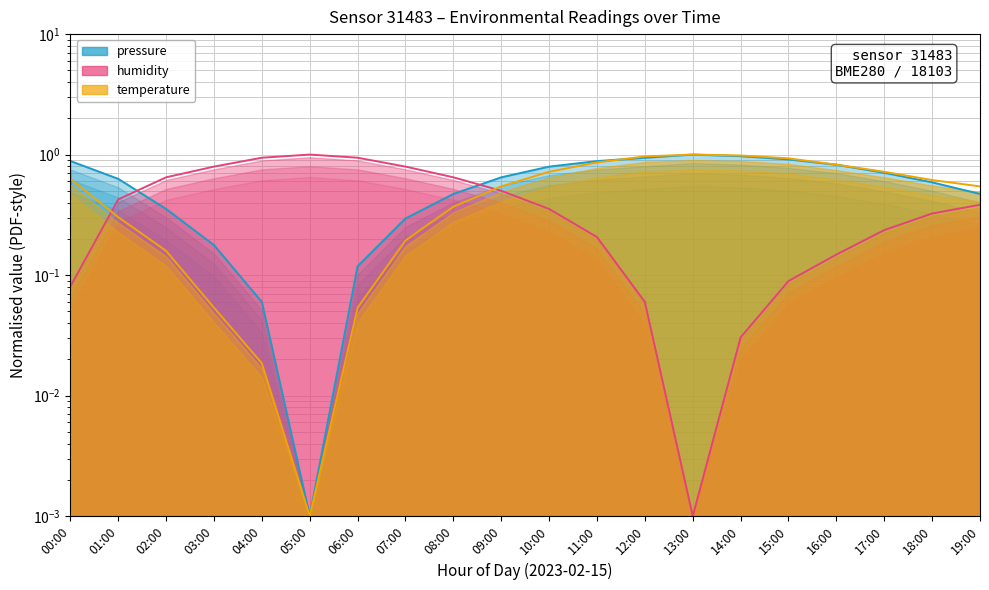

Which series changed the most between 03:00 and 08:00?

temperature_line